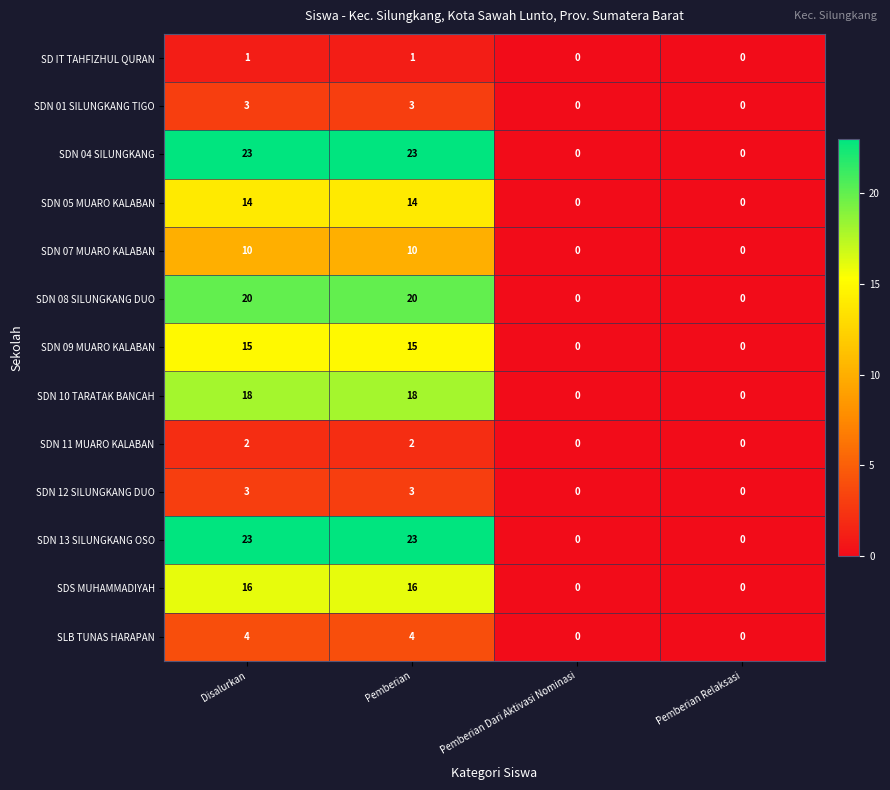

At how many categories does at least one series exceed 6?

2